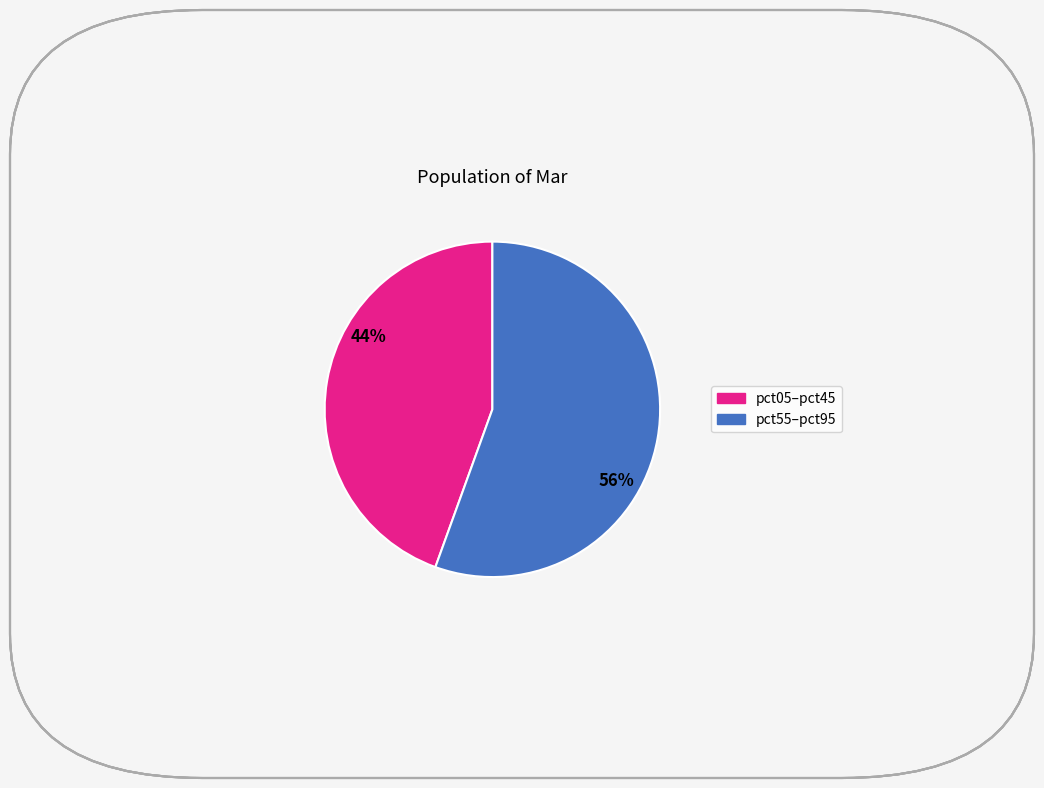

Is there a majority slice in this chart?

Yes